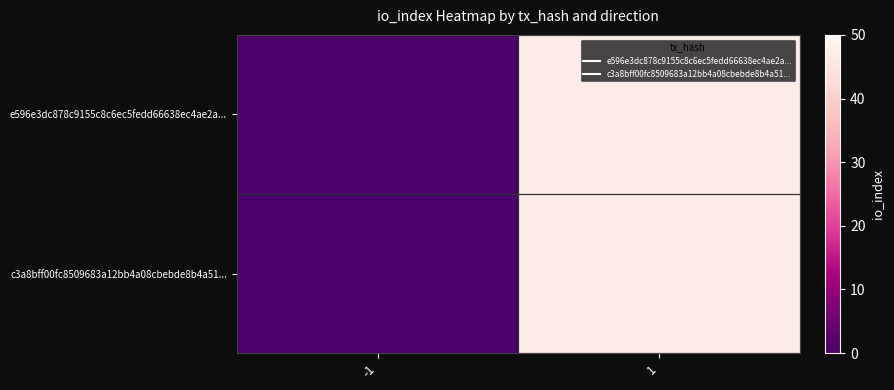

At which category is the sum across all series the highest?

1